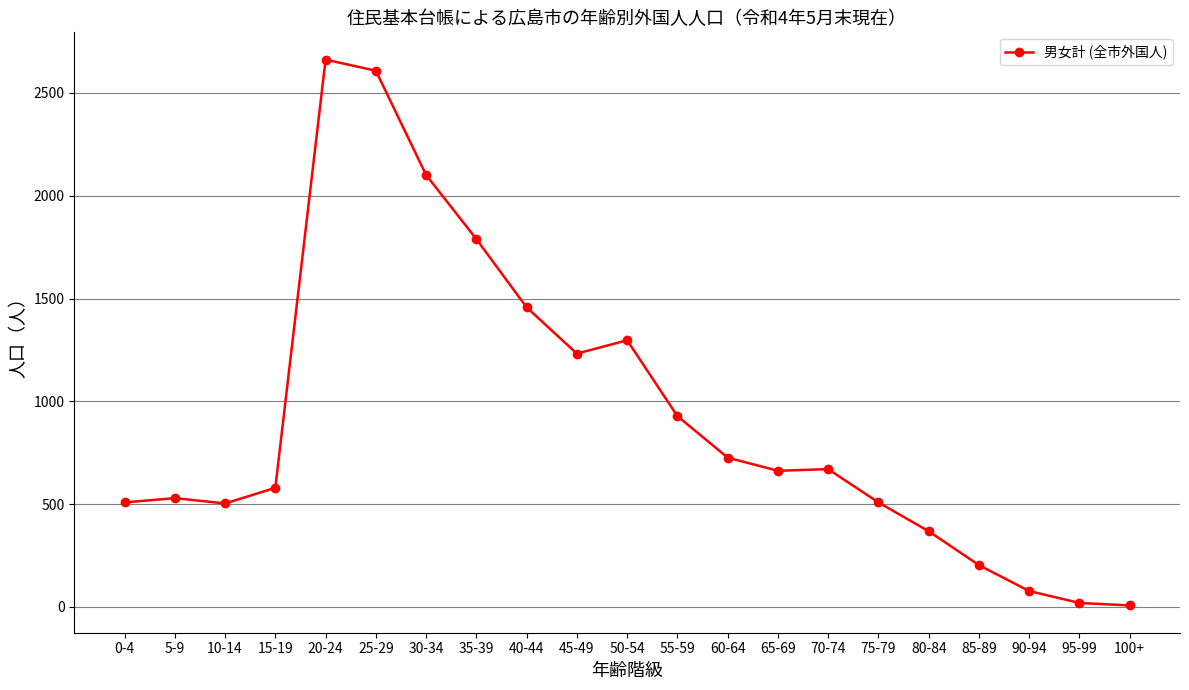

How many lines are shown in the chart?

1